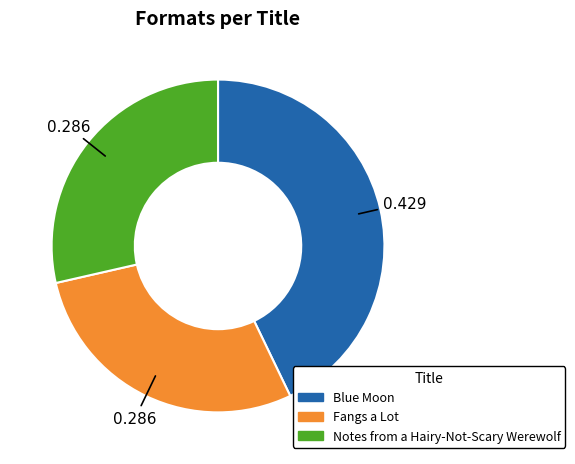

Is the sum of Notes from a Hairy-Not-Scary Werewolf and Blue Moon greater than half?

Yes